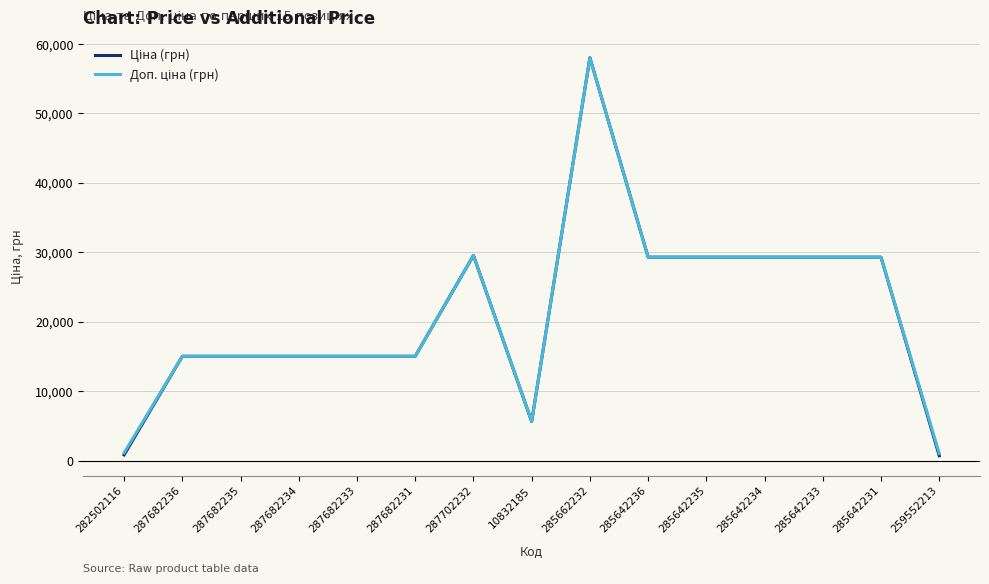

What is the total value across all series at 10832185?

11272.0